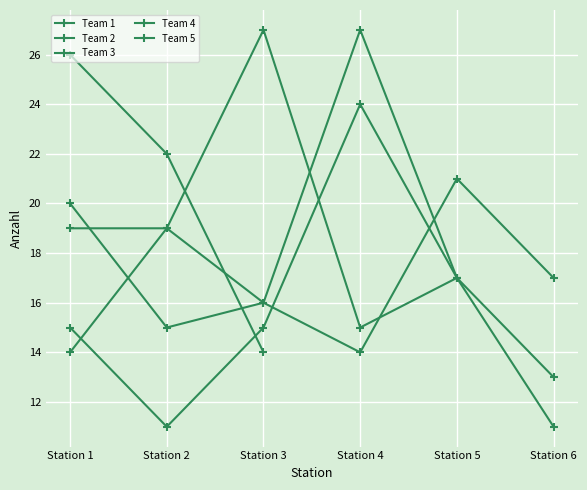

The Team 2 series shows 17 at Station 5. True or false?

True